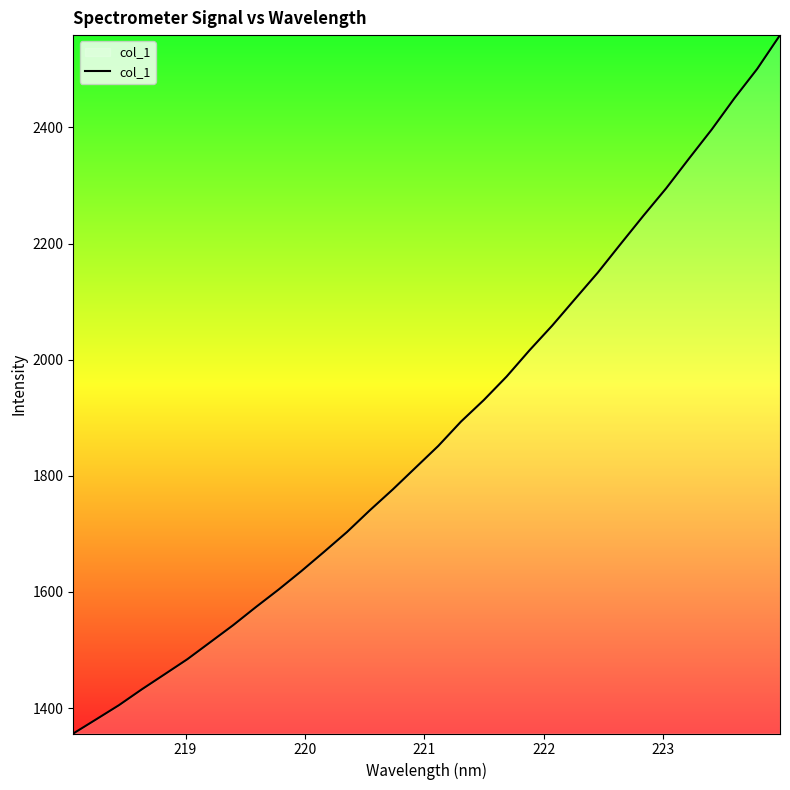

What is the greatest value displayed?

2559.0